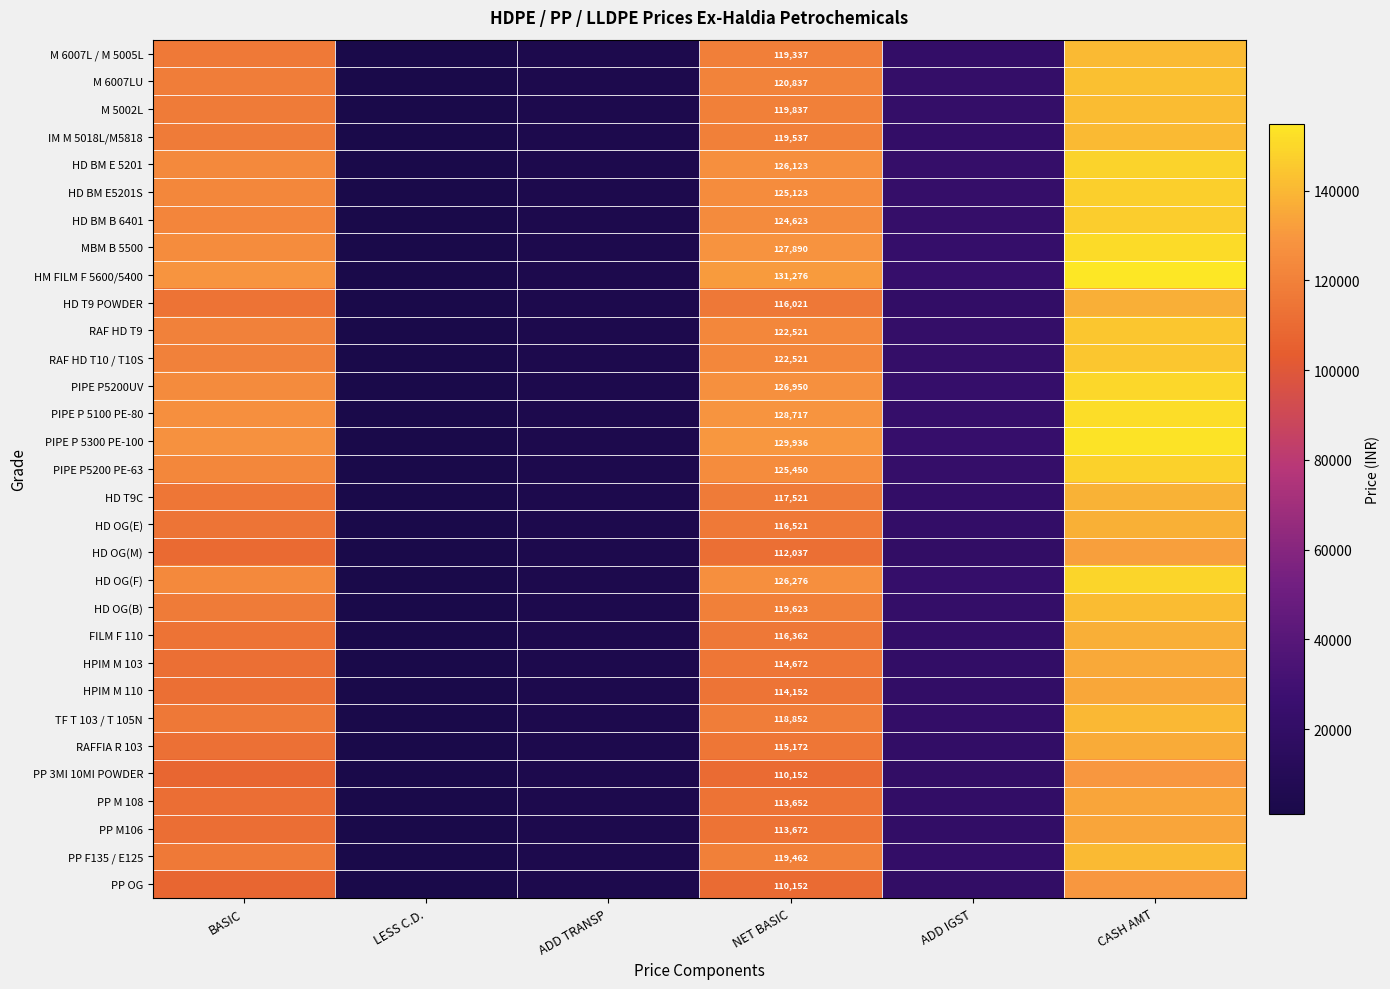

Rank the categories by PP M106 value from lowest to highest.

LESS C.D., ADD TRANSP, ADD IGST, BASIC, NET BASIC, CASH AMT